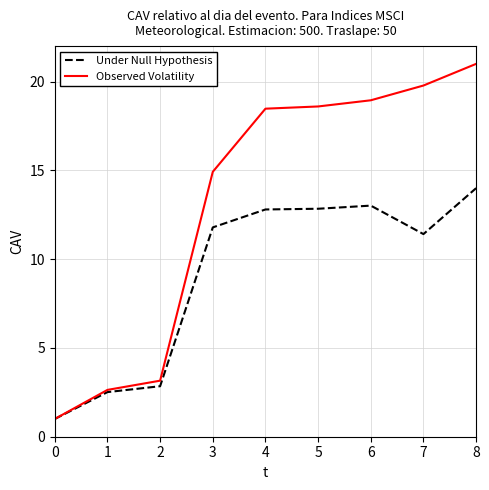

Reading left to right, what are all the values shown in this chart?

Under Null Hypothesis: 0=1.0	1=2.5	2=2.8	3=11.8	4=12.8	5=12.8	6=13.0	7=11.4	8=14.0
Observed Volatility: 0=1.0	1=2.6	2=3.2	3=14.9	4=18.5	5=18.6	6=18.9	7=19.8	8=21.0